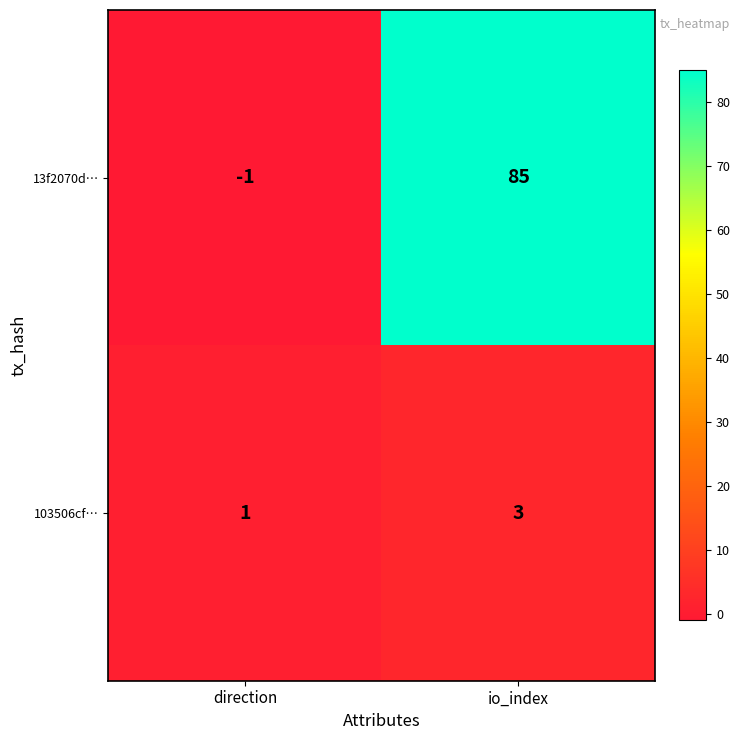

The value of 13f2070d… at io_index is 42. True or false?

False